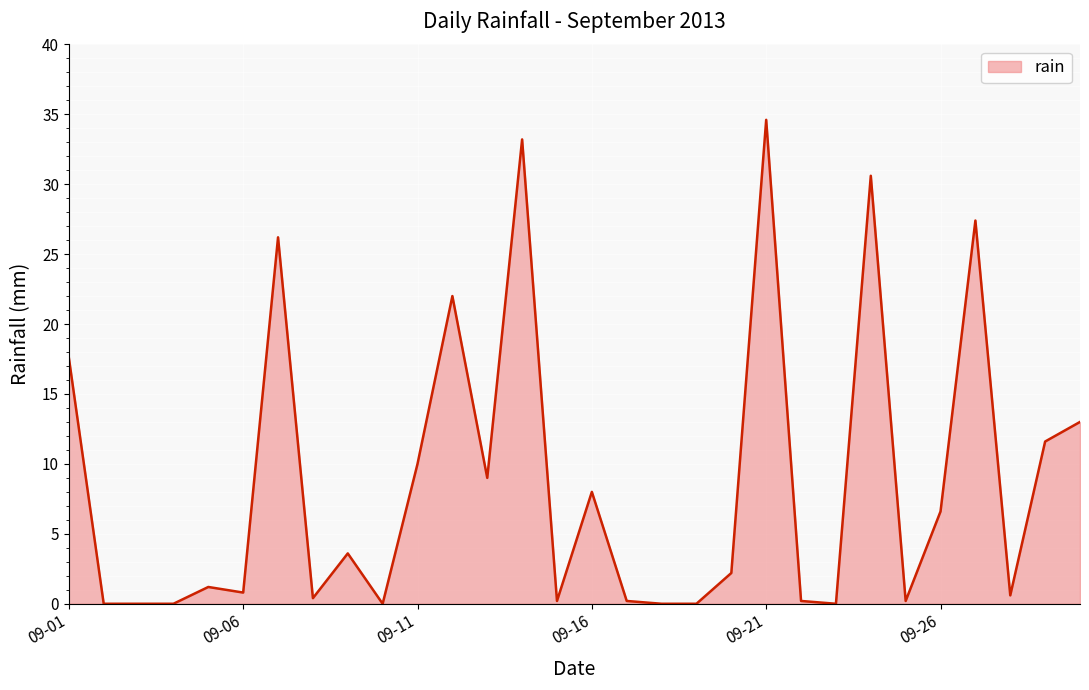

How many lines are shown in the chart?

1